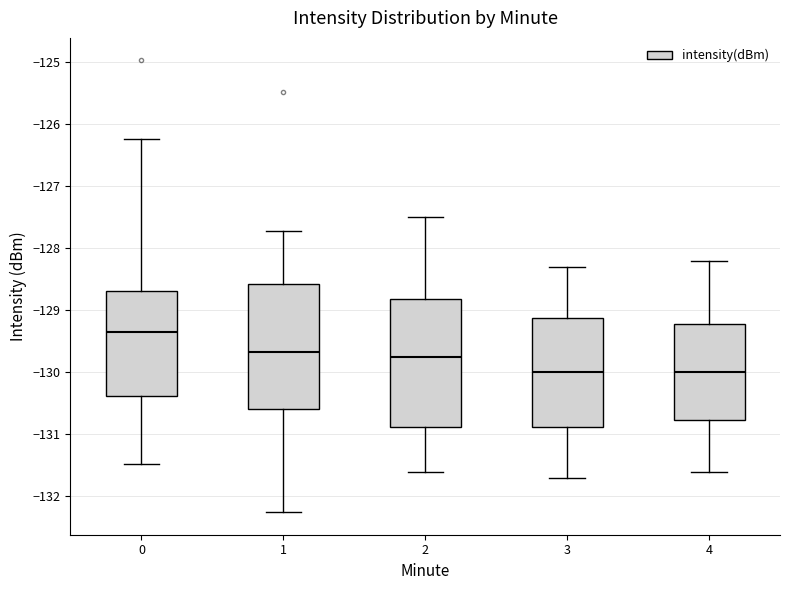

Which box has the highest median line?

0